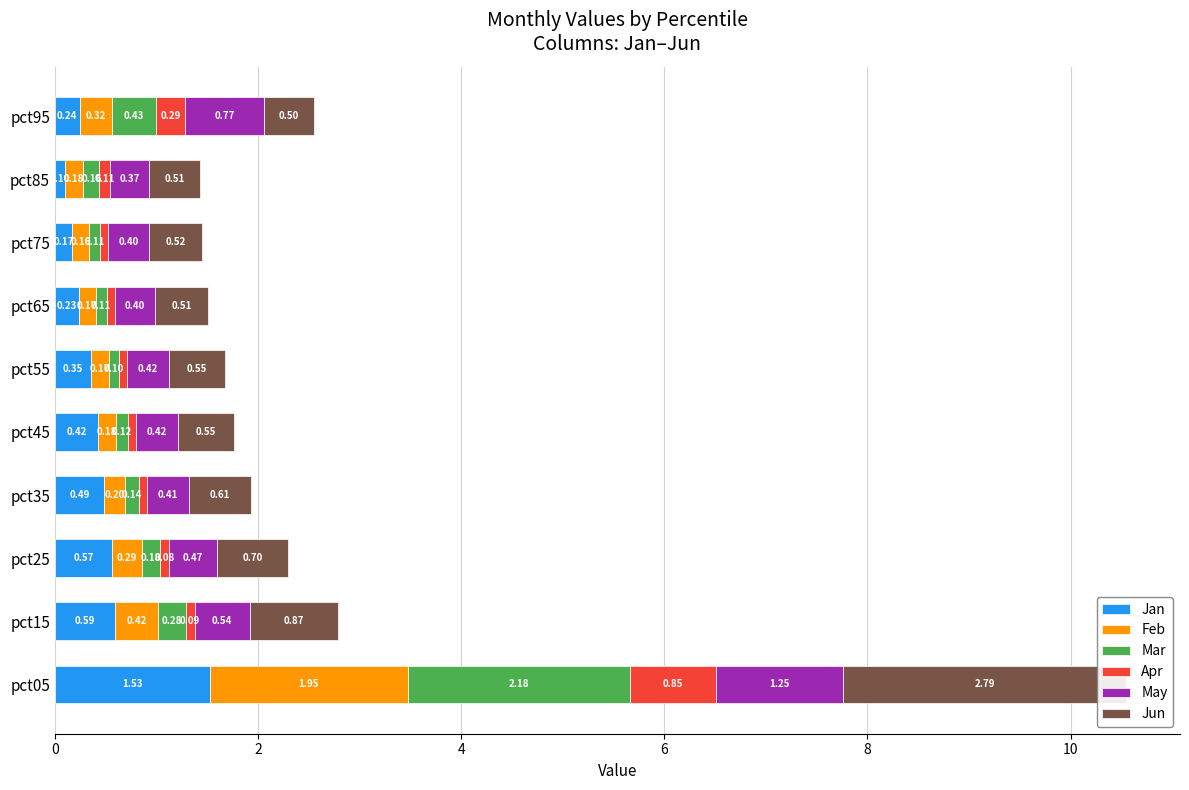

How many bars are there in total?

60